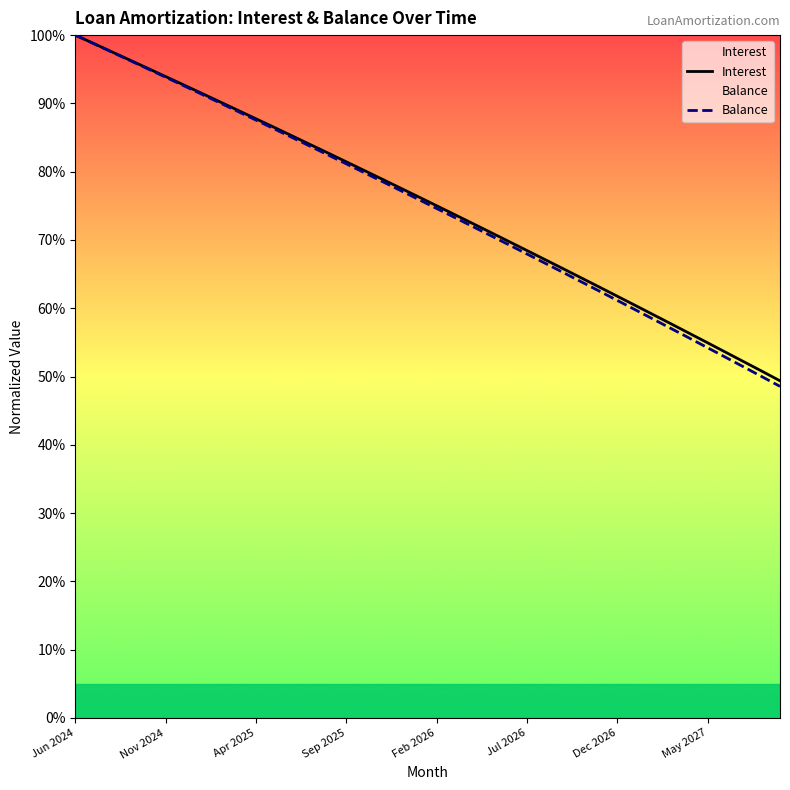

What value does the Interest series have at 27?

0.7